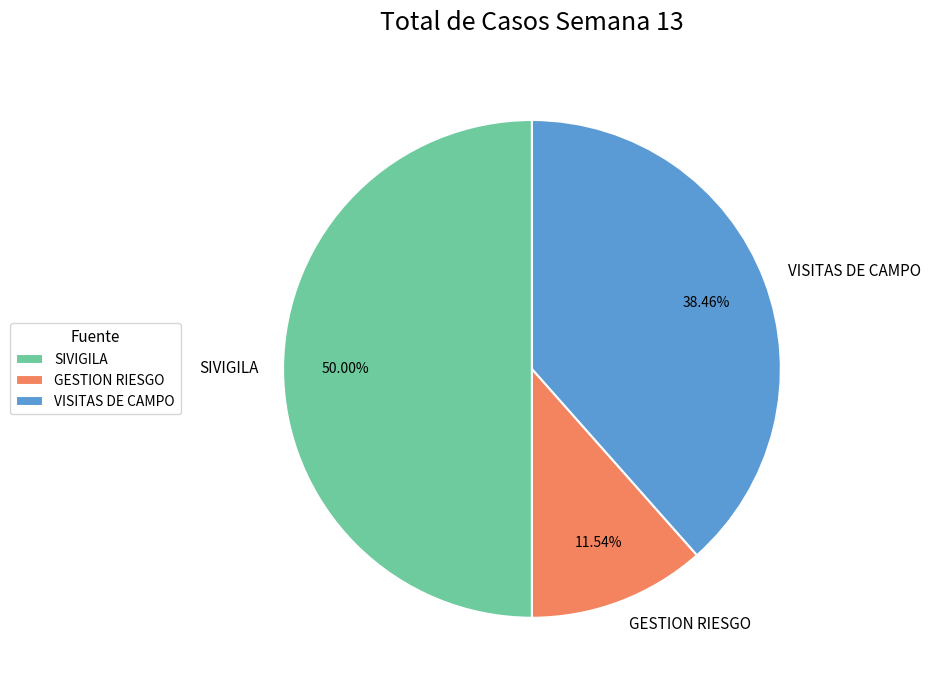

What percentage is the SIVIGILA slice, to the nearest percent?

50%